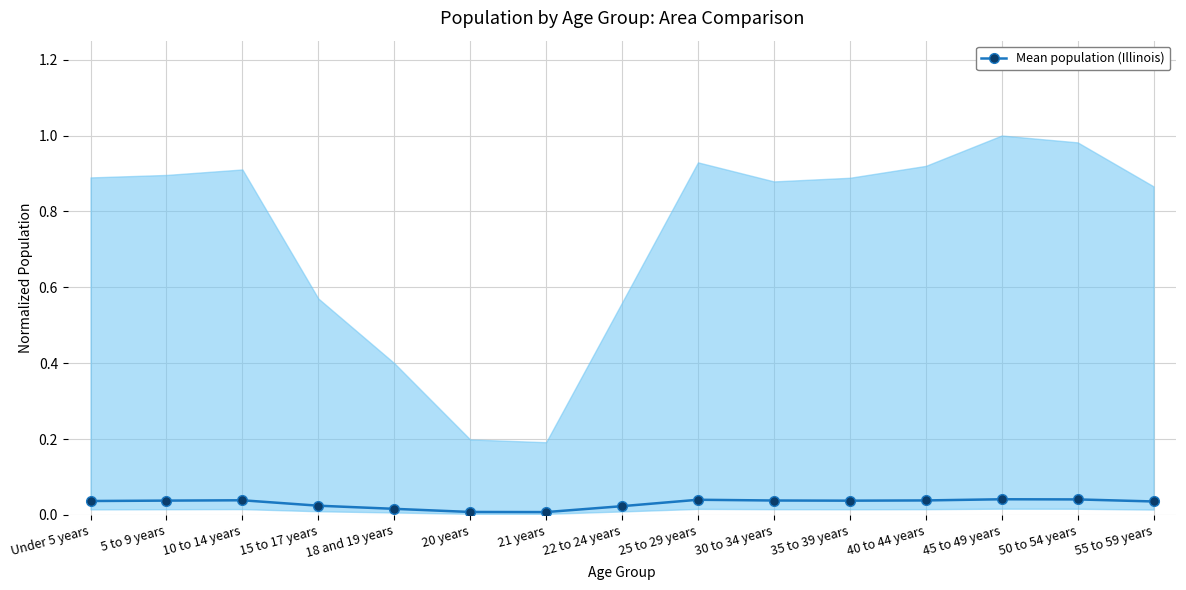

Reading left to right, transcribe all the data shown in this chart.

Under 5 years=0.0	5 to 9 years=0.0	10 to 14 years=0.0	15 to 17 years=0.0	18 and 19 years=0.0	20 years=0.0	21 years=0.0	22 to 24 years=0.0	25 to 29 years=0.0	30 to 34 years=0.0	35 to 39 years=0.0	40 to 44 years=0.0	45 to 49 years=0.0	50 to 54 years=0.0	55 to 59 years=0.0